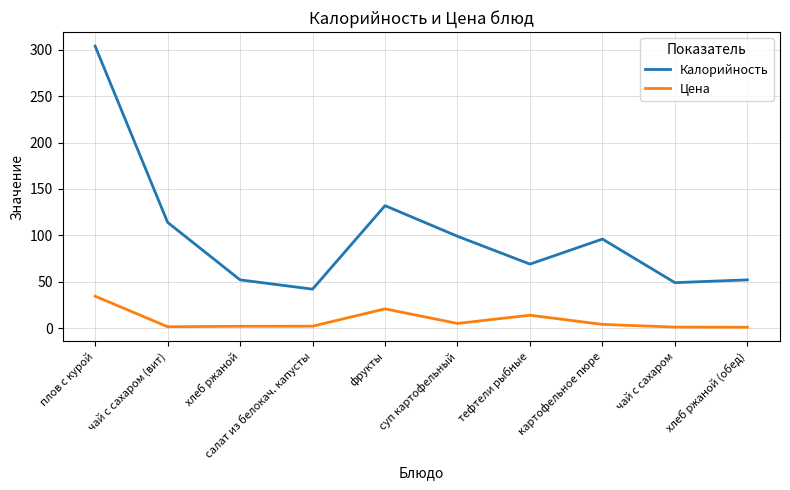

True or false: Калорийность has a value of 52.0 at хлеб ржаной (обед).

True